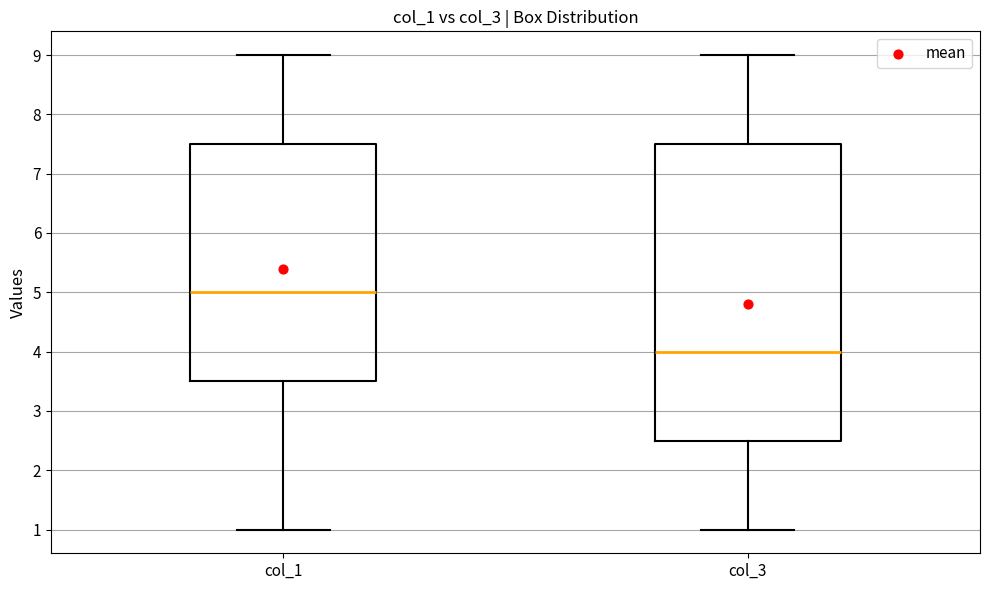

Comparing the boxes themselves (not the whiskers), which one is the tallest?

col_3